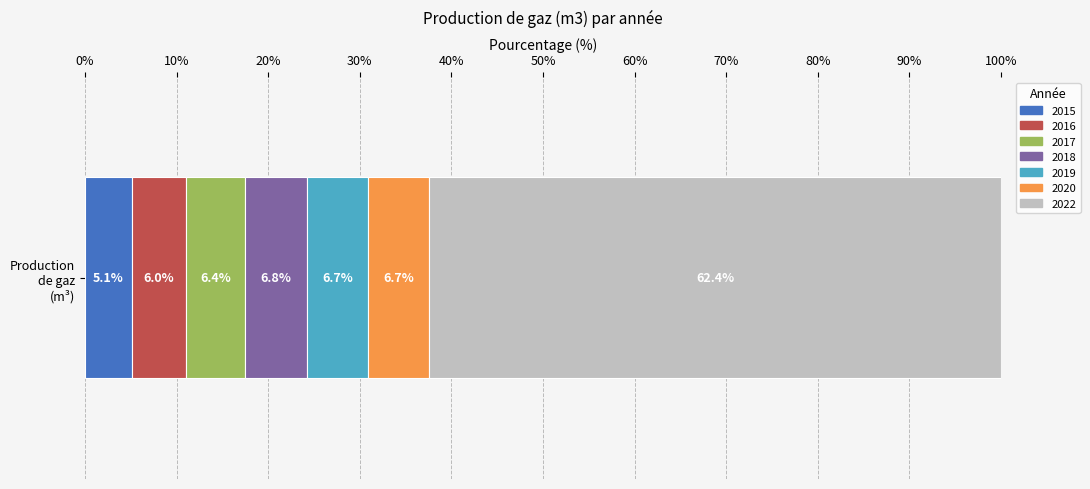

What is the minimum value for 2015?

5.1